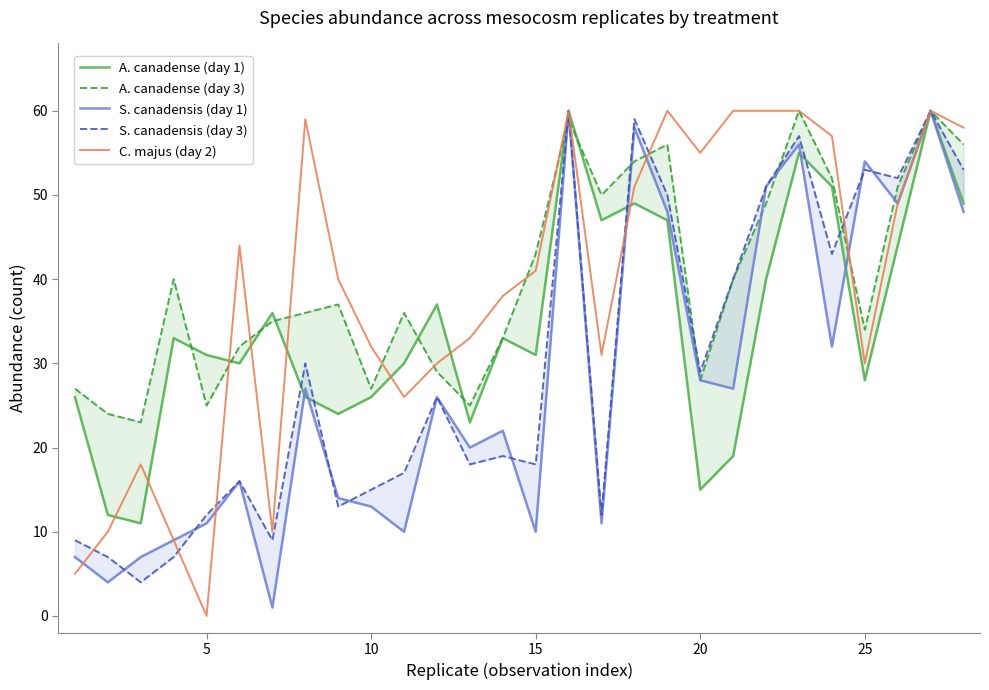

True or false: A. canadense (day 1) and C. majus (day 2) cross at least once.

True